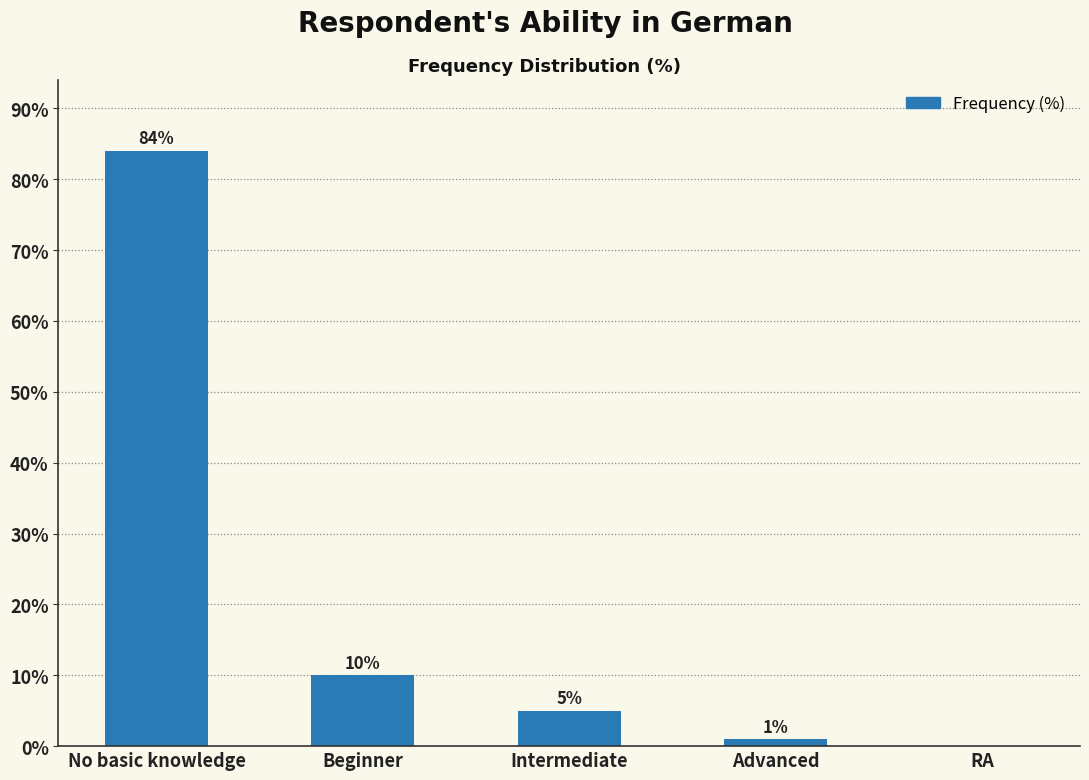

What is the sum of the values at Intermediate and Beginner?

15